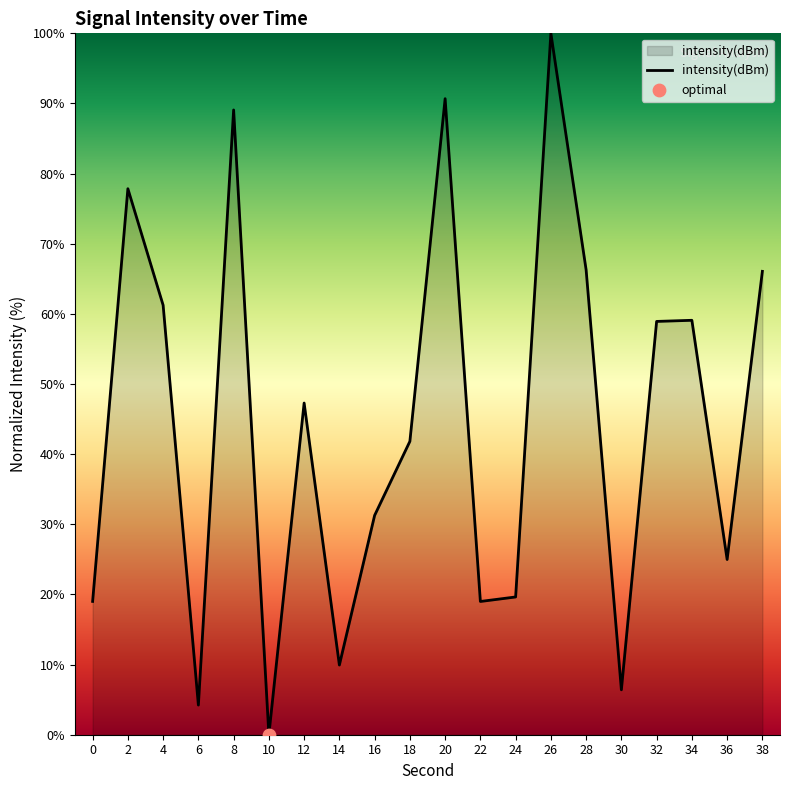

What is the change in value from 10 to 32?

+58.9